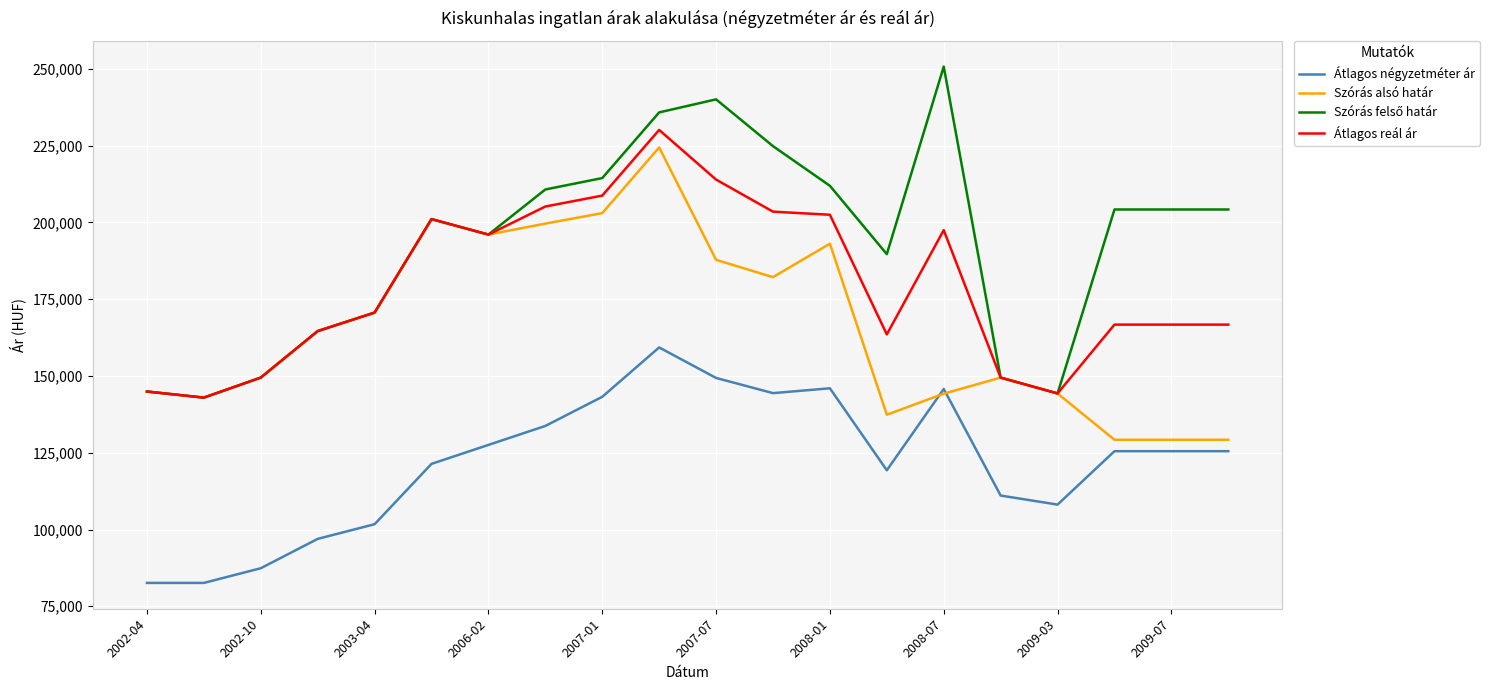

What is the difference between the maximum and minimum values in the Szórás alsó határ series?

95196